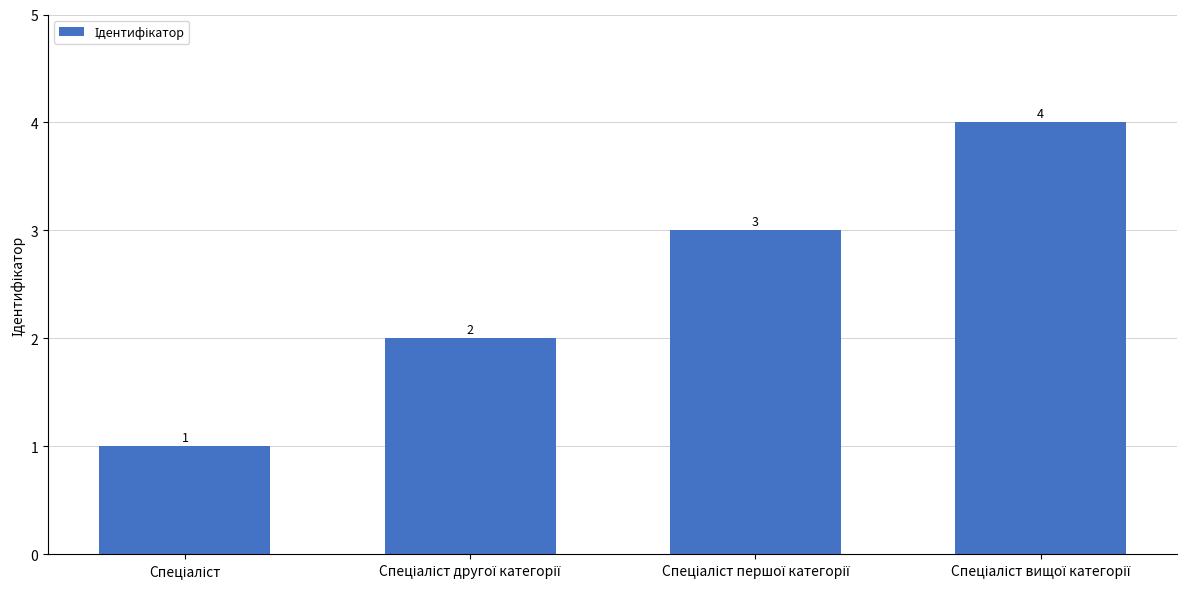

How many values are below 3?

2